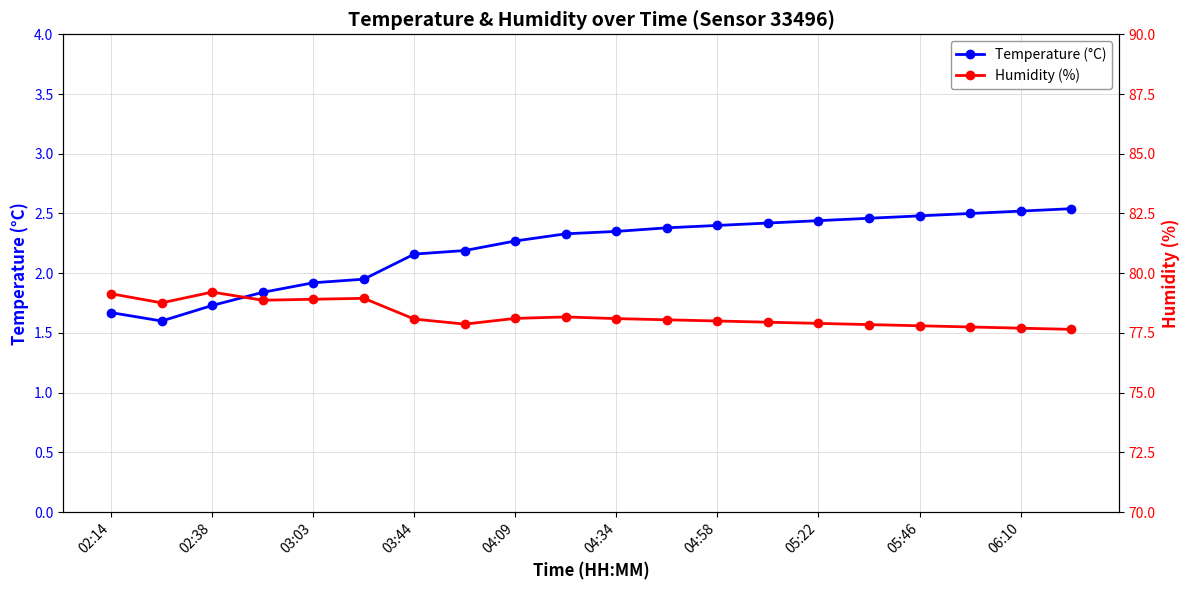

True or false: Temperature (°C) and Humidity (%) cross at least once.

False